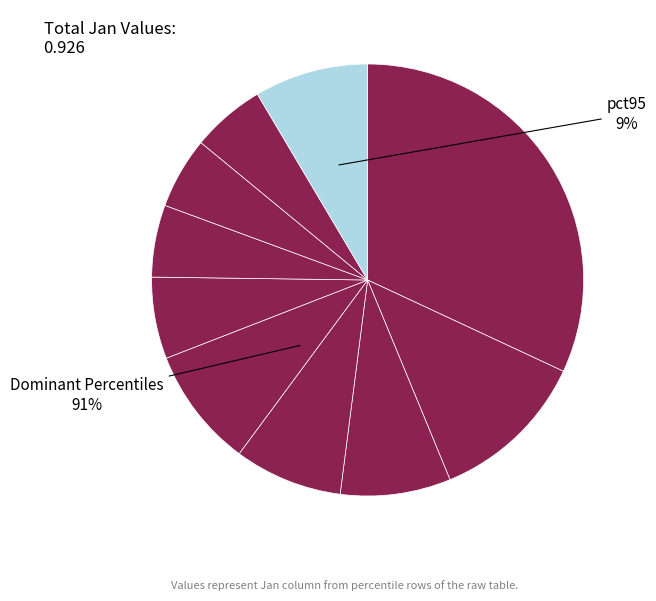

The pct05 slice represents 19% of the pie. True or false?

False